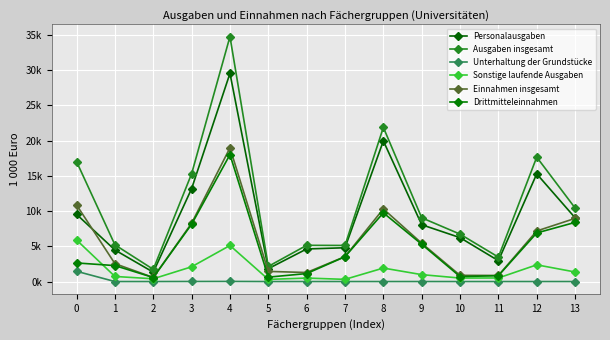

Which series has the widest spread of values?

Ausgaben insgesamt